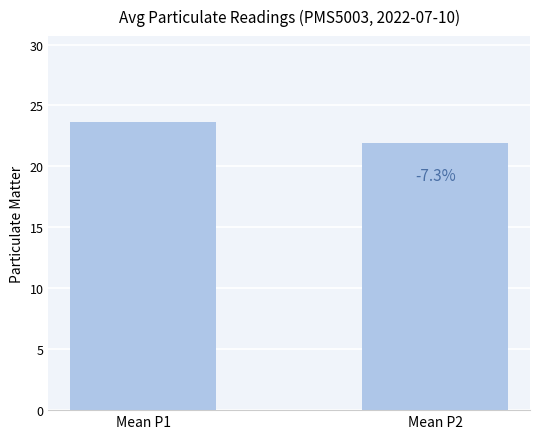

Rank the categories by value from lowest to highest.

Mean P2, Mean P1